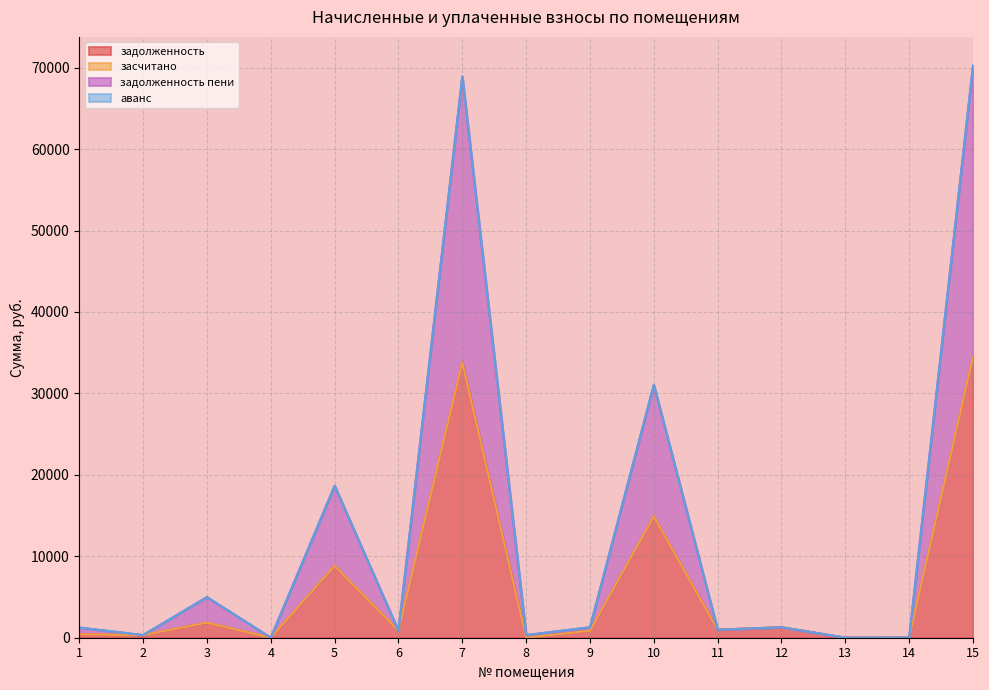

Which has a higher value, 13 or 14?

14